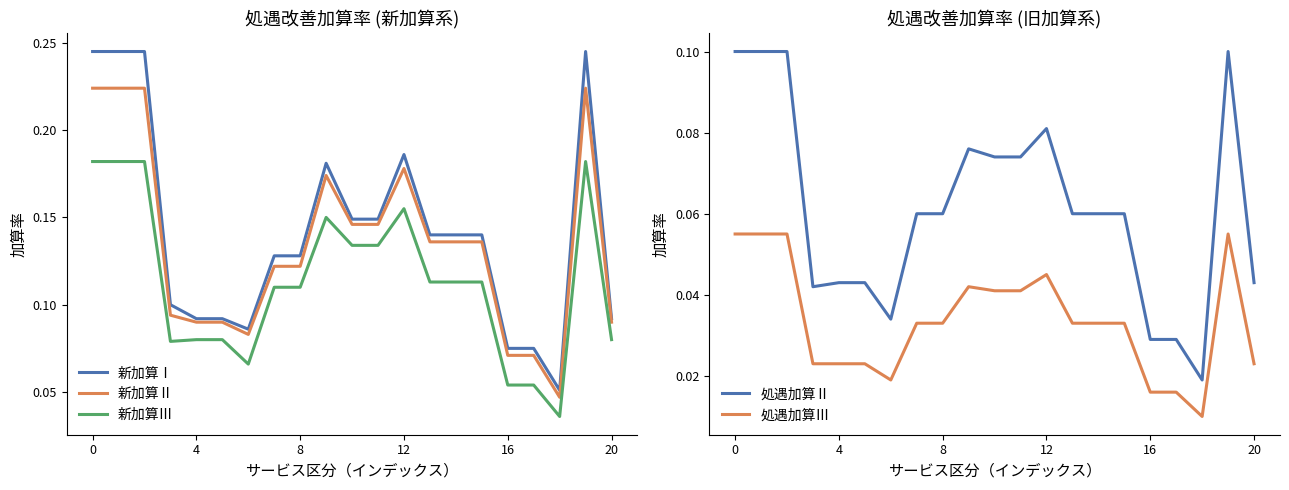

What is the label of the 17th point from the left?

16